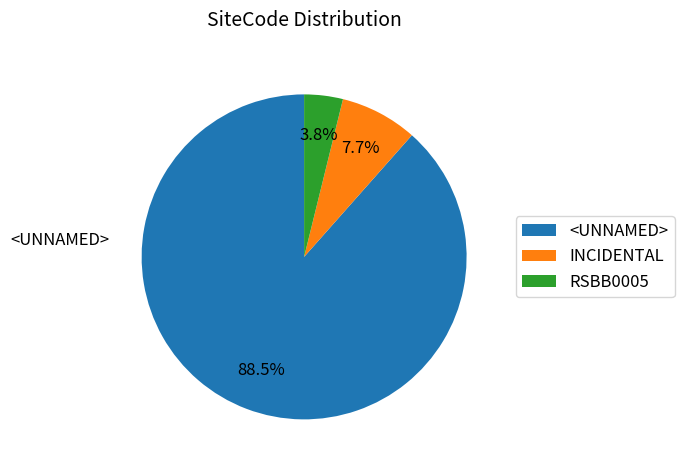

To the nearest percent, what portion does RSBB0005 represent?

4%